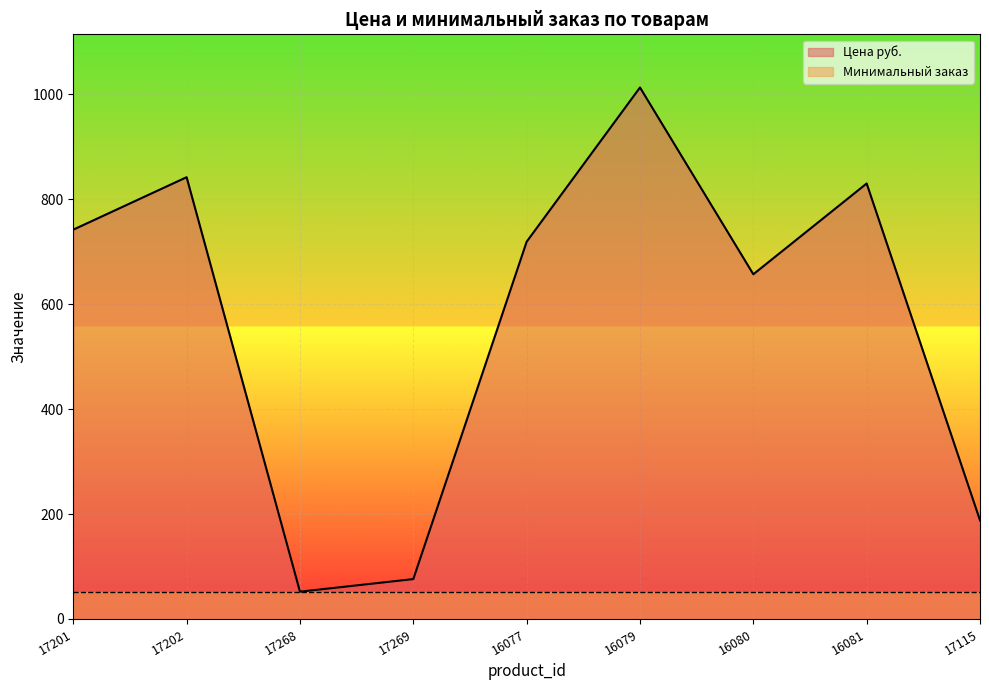

How many distinct data groups are displayed?

2